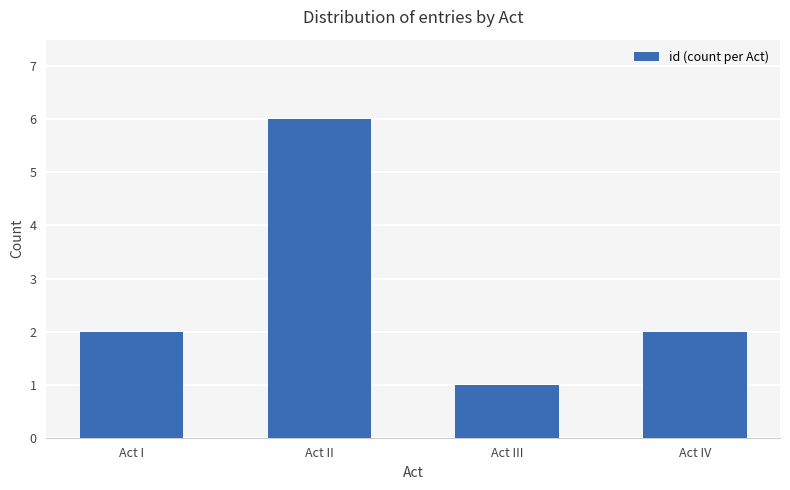

What is the label of the 1st bar from the left?

Act I